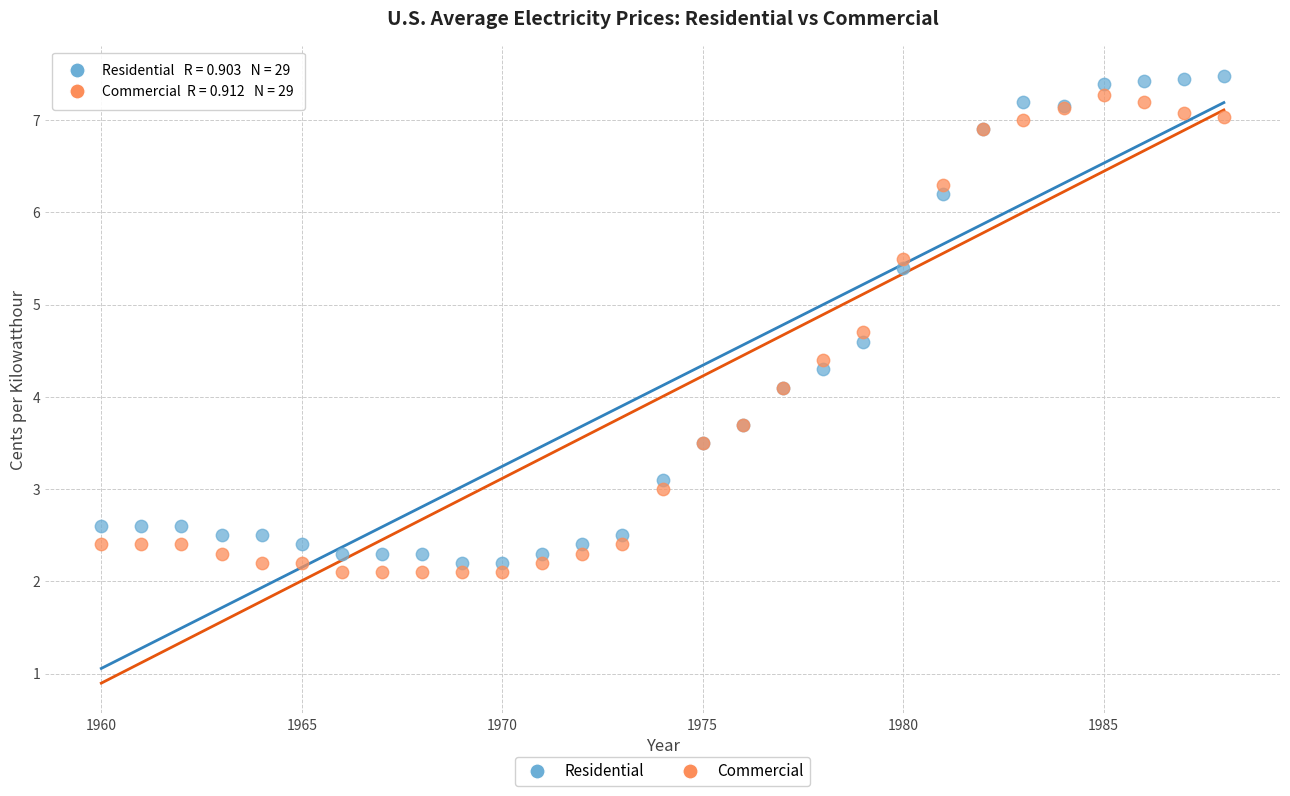

Which series reaches the minimum Y coordinate?

Commercial